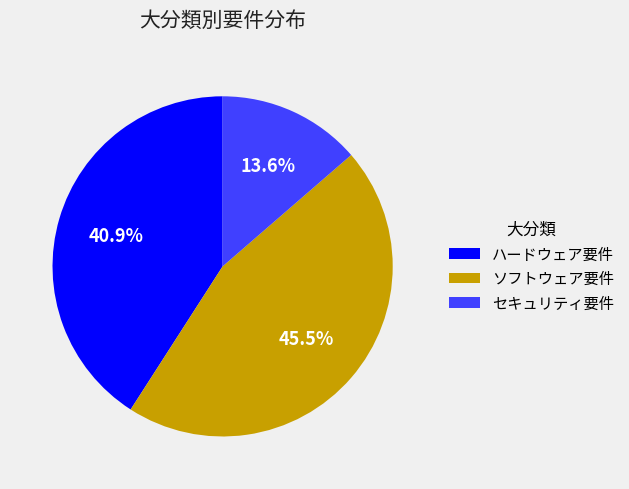

Rank the categories by value from lowest to highest.

セキュリティ要件, ハードウェア要件, ソフトウェア要件